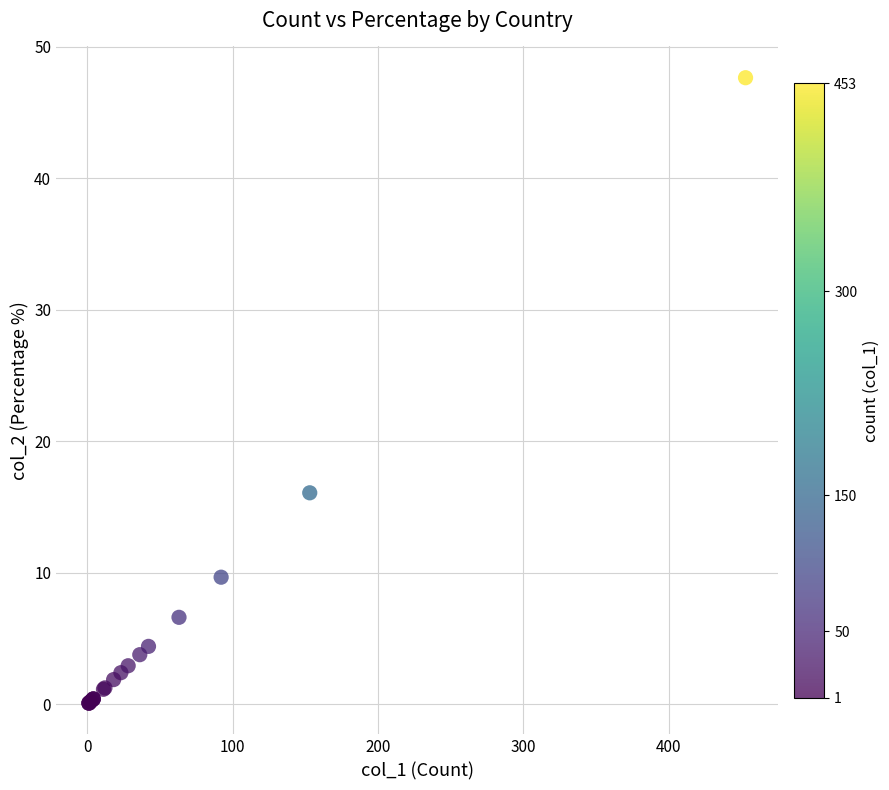

What Y value in the scatter plot is closest to 23?

16.1